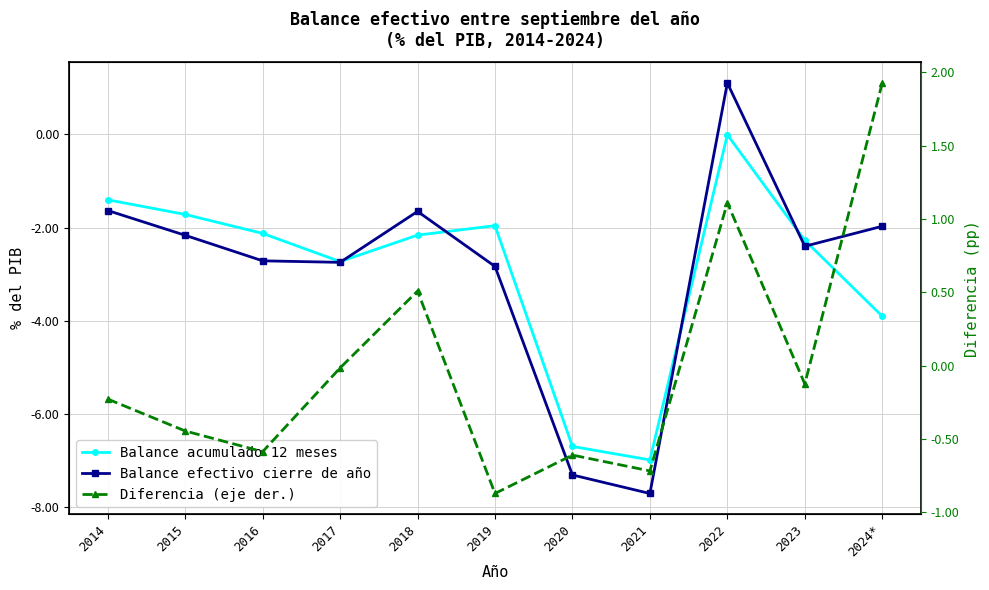

How many positive values does the Diferencia (eje der.) series have?

3